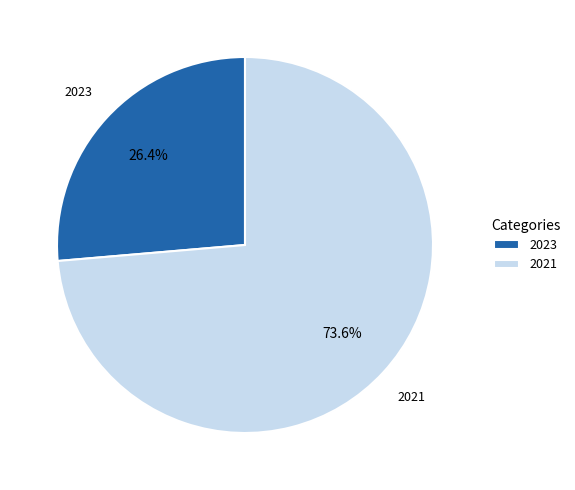

To the nearest percent, what percentage of the pie is 2023?

26%